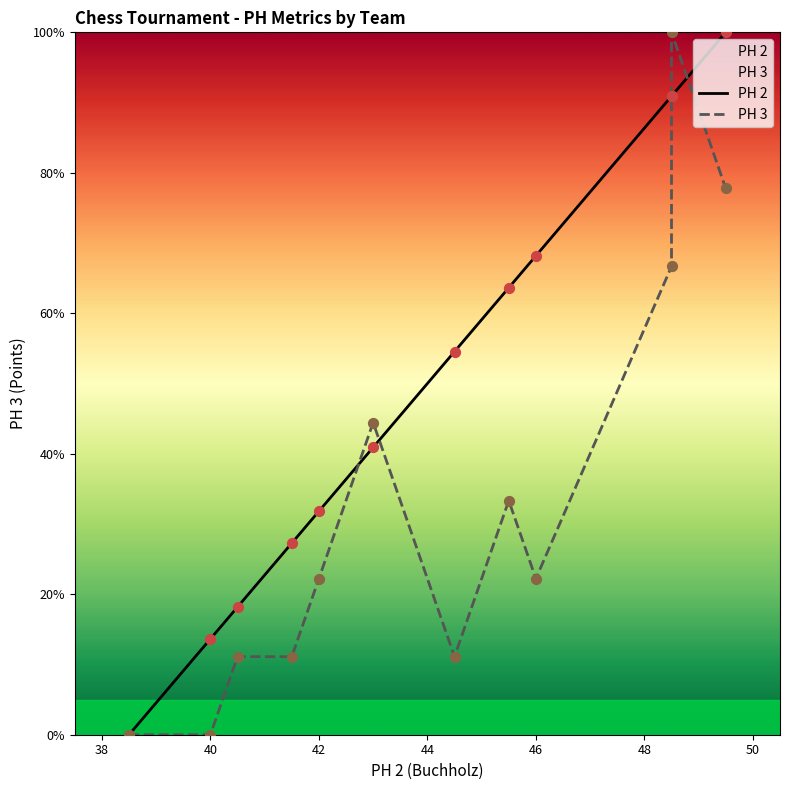

Which series has the widest spread of Y values?

PH 2